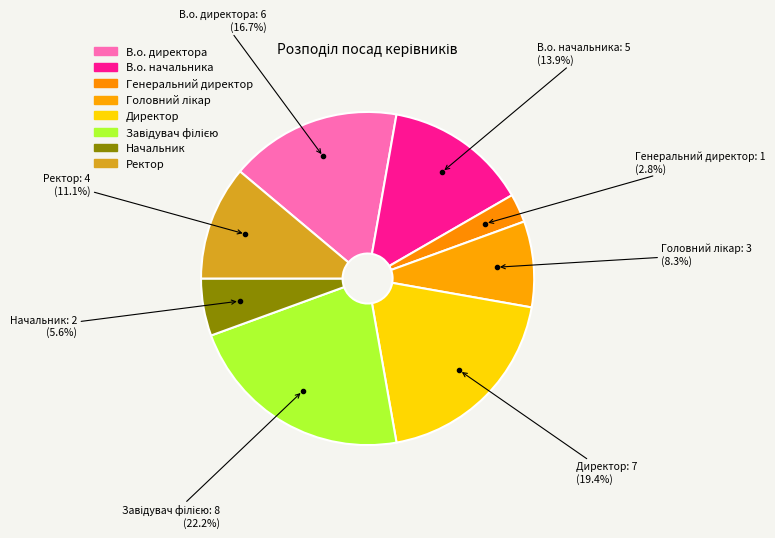

Combined, do Директор and В.о. директора account for over 50%?

No